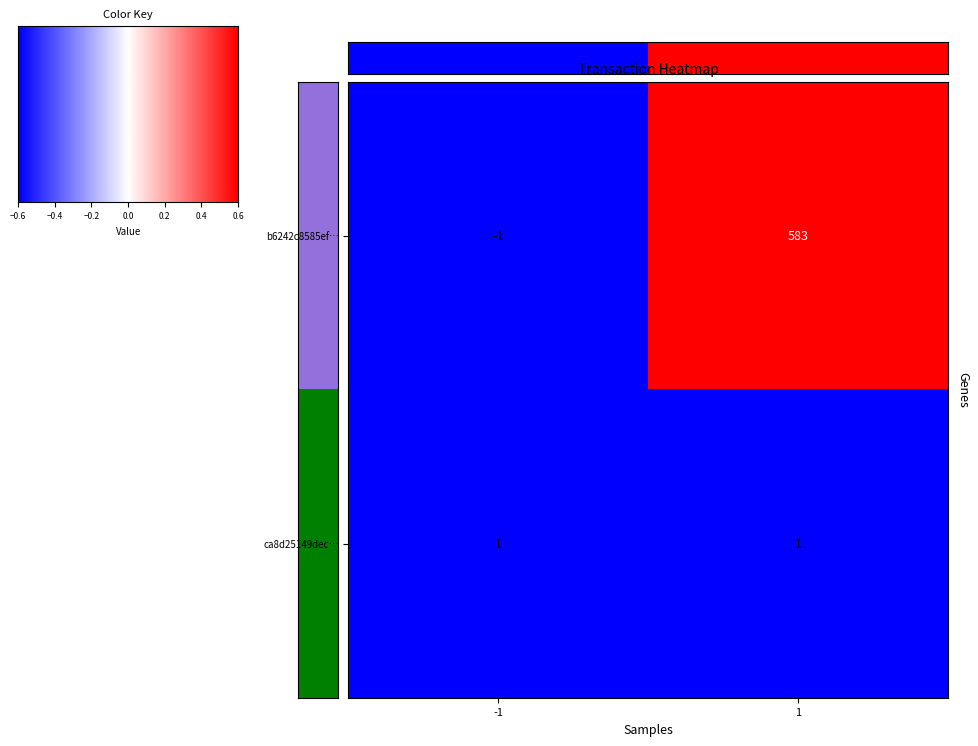

Which series changed the most between 0 and 1?

b6242c8585ef0f8b4067f05367954e78dcad3c2